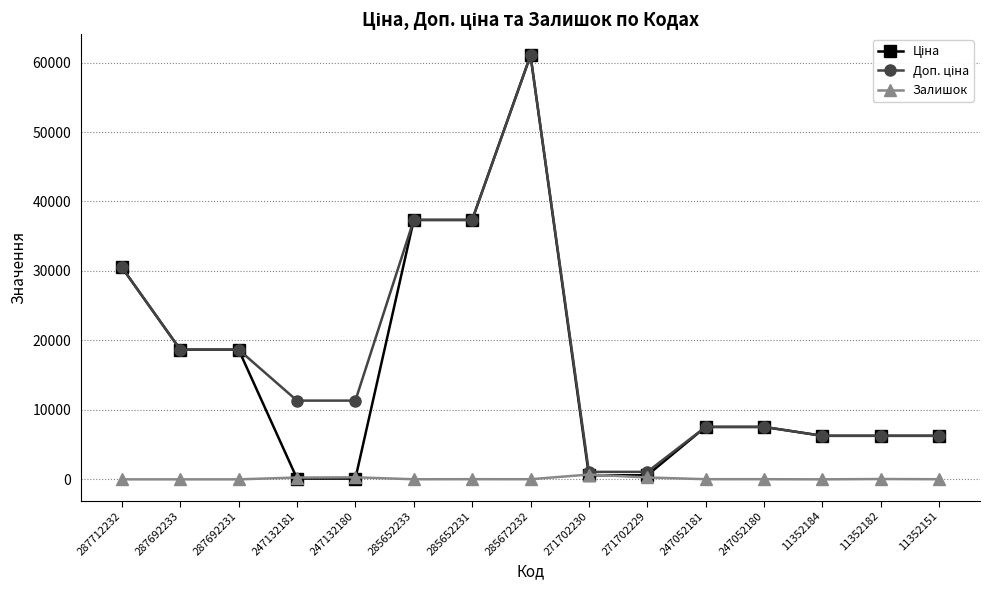

The Залишок series shows 0.0 at 287692233. True or false?

True